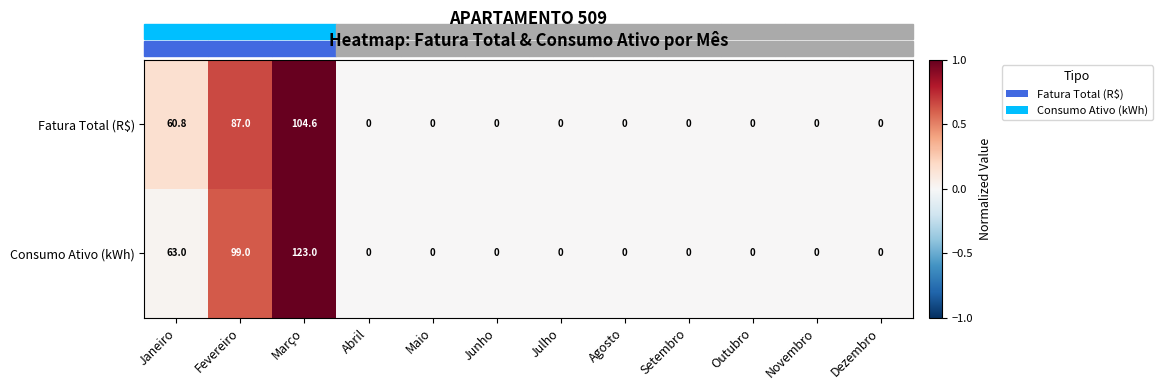

What is the maximum value for Consumo Ativo (kWh)?

123.0